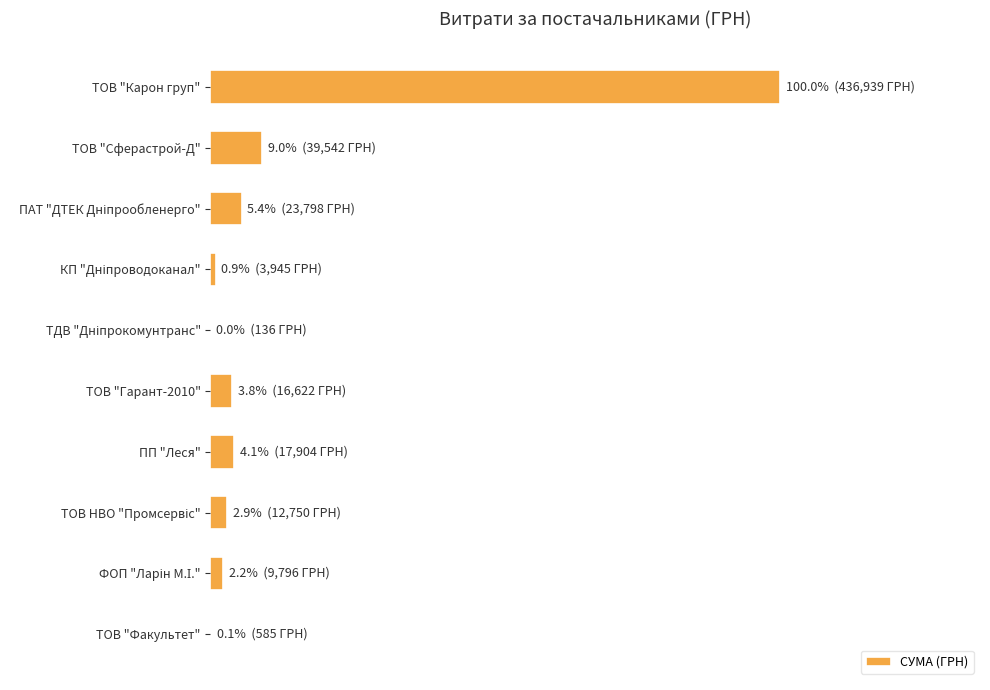

Count the number of data series in this chart.

1